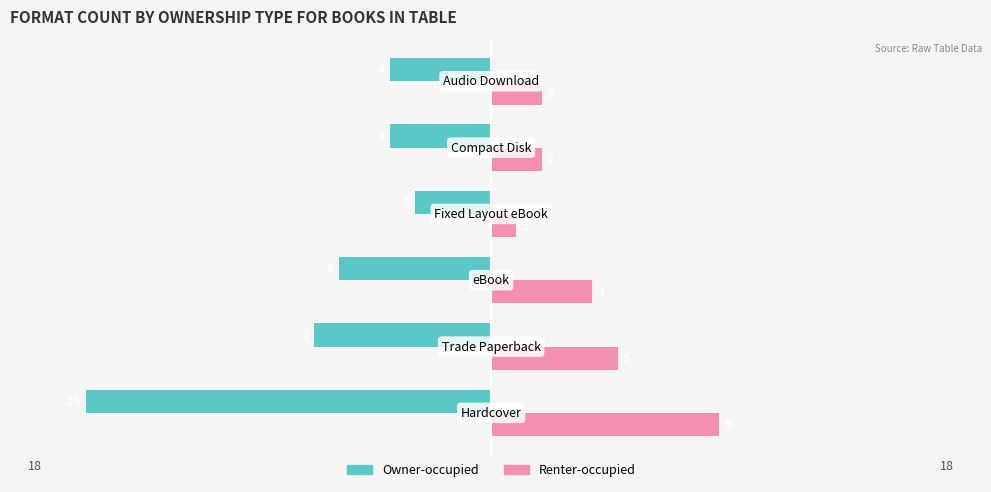

Which series has the largest total across all categories?

Renter-occupied